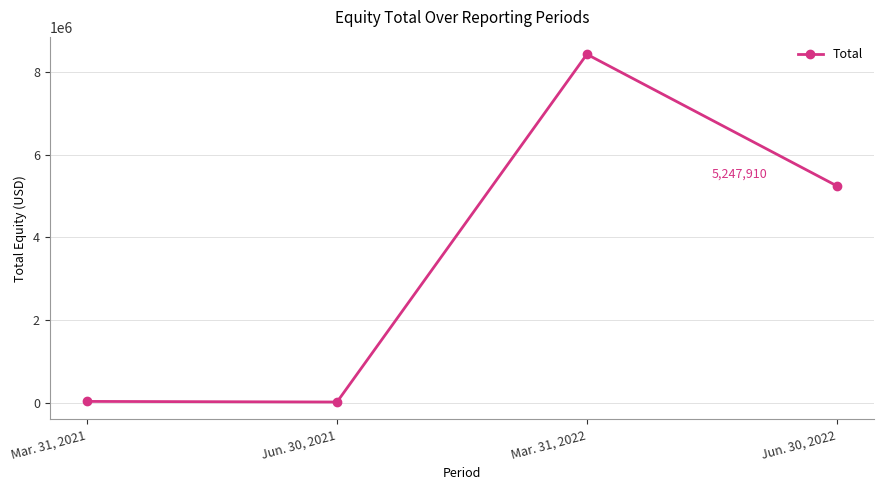

What is the sum of all values?

13722791